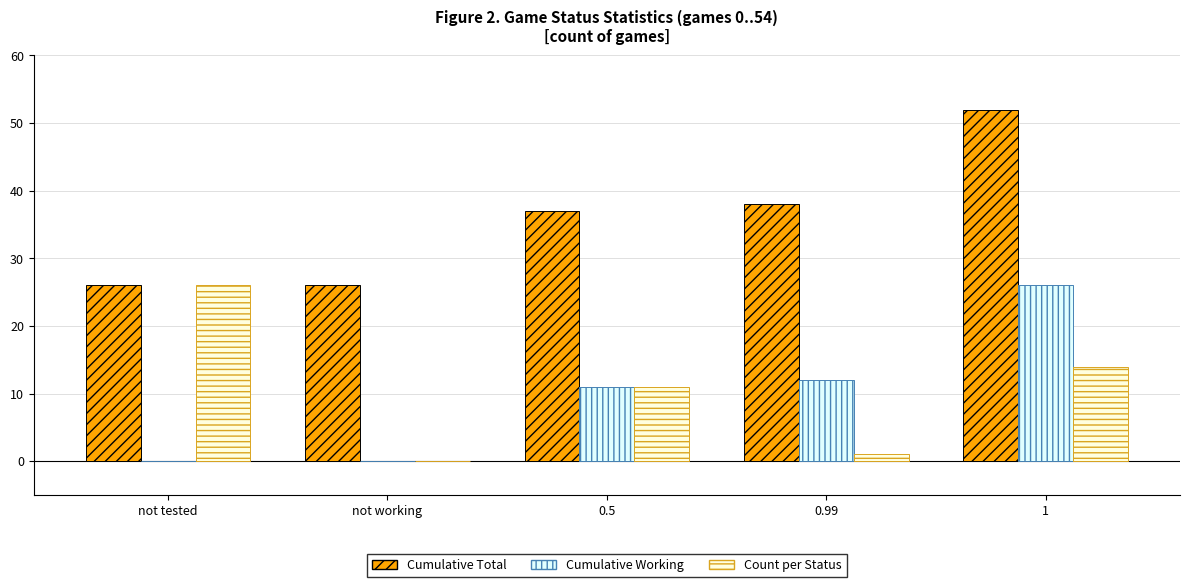

What are all the series names shown in the legend?

Cumulative Total, Cumulative Working, Count per Status